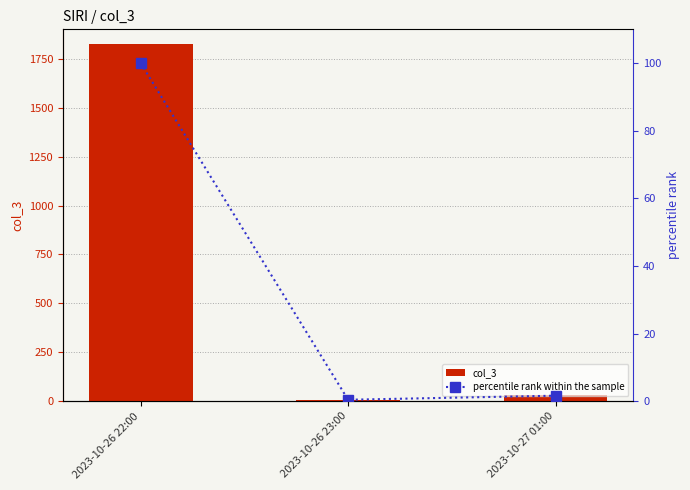

Rank the categories by col_3 value from lowest to highest.

2023-10-26 23:00, 2023-10-27 01:00, 2023-10-26 22:00